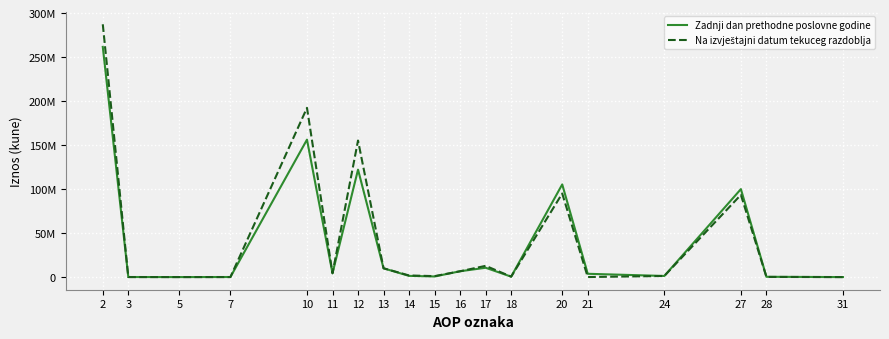

The Na izvještajni datum tekuceg razdoblja series shows 61895485 at 10. True or false?

False